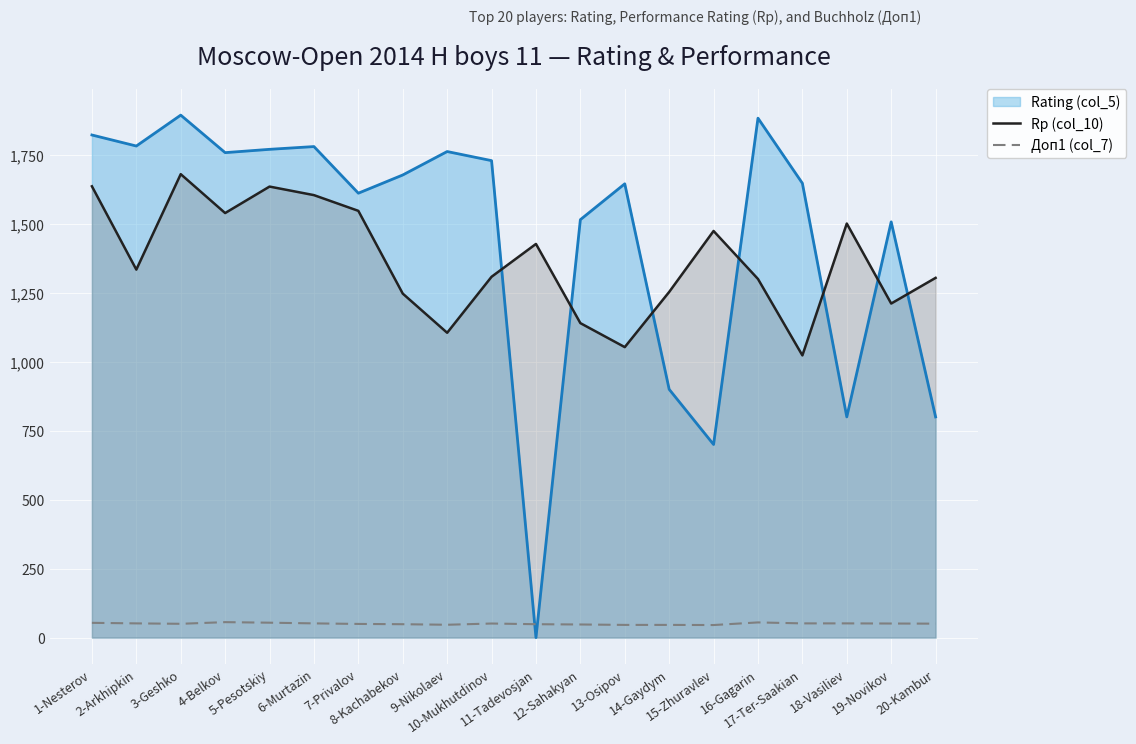

Which series has the widest spread of values?

Rating (col_5)